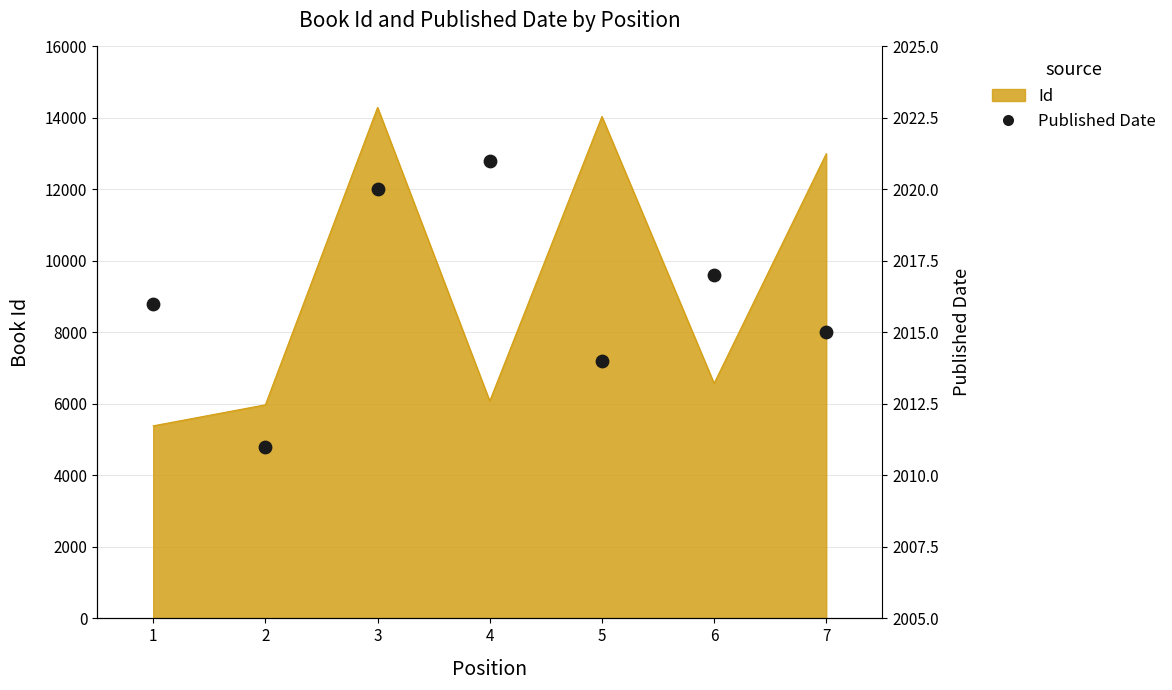

What is the change in value from 1 to 7?

-1